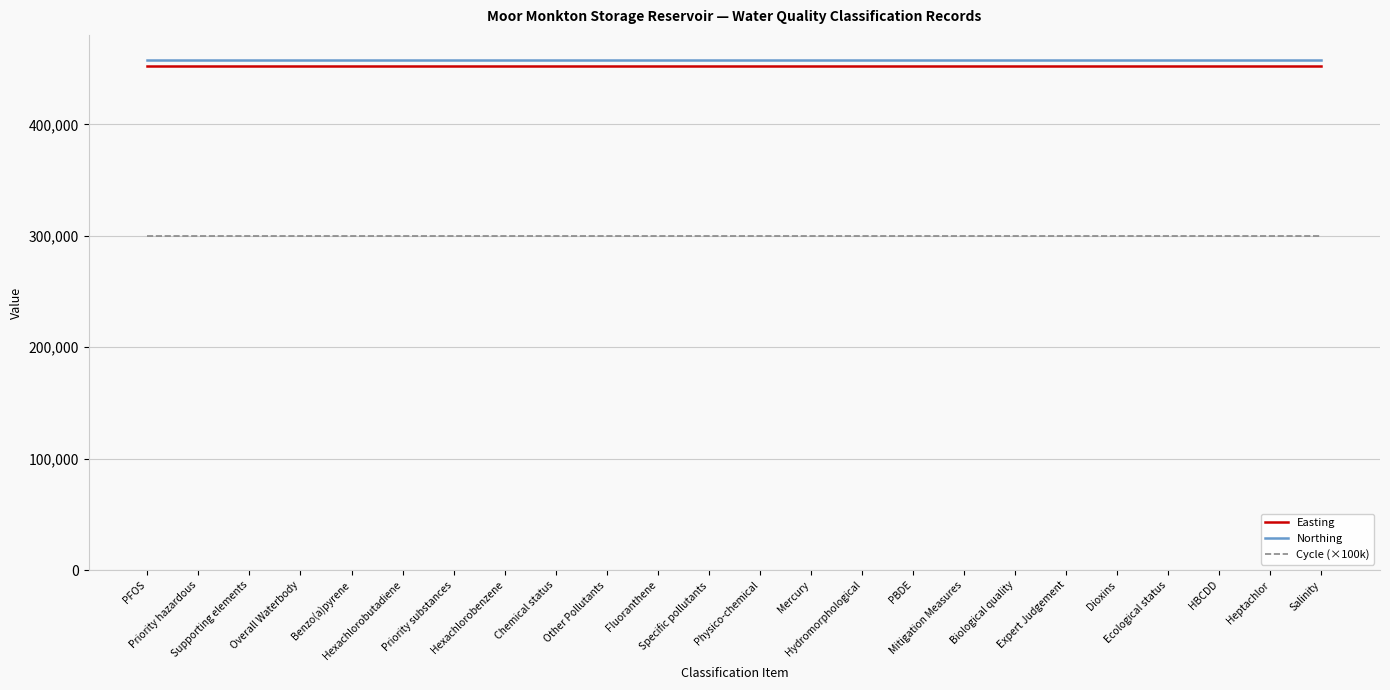

True or false: Cycle (×100k) has a value of 300000 at PFOS.

True